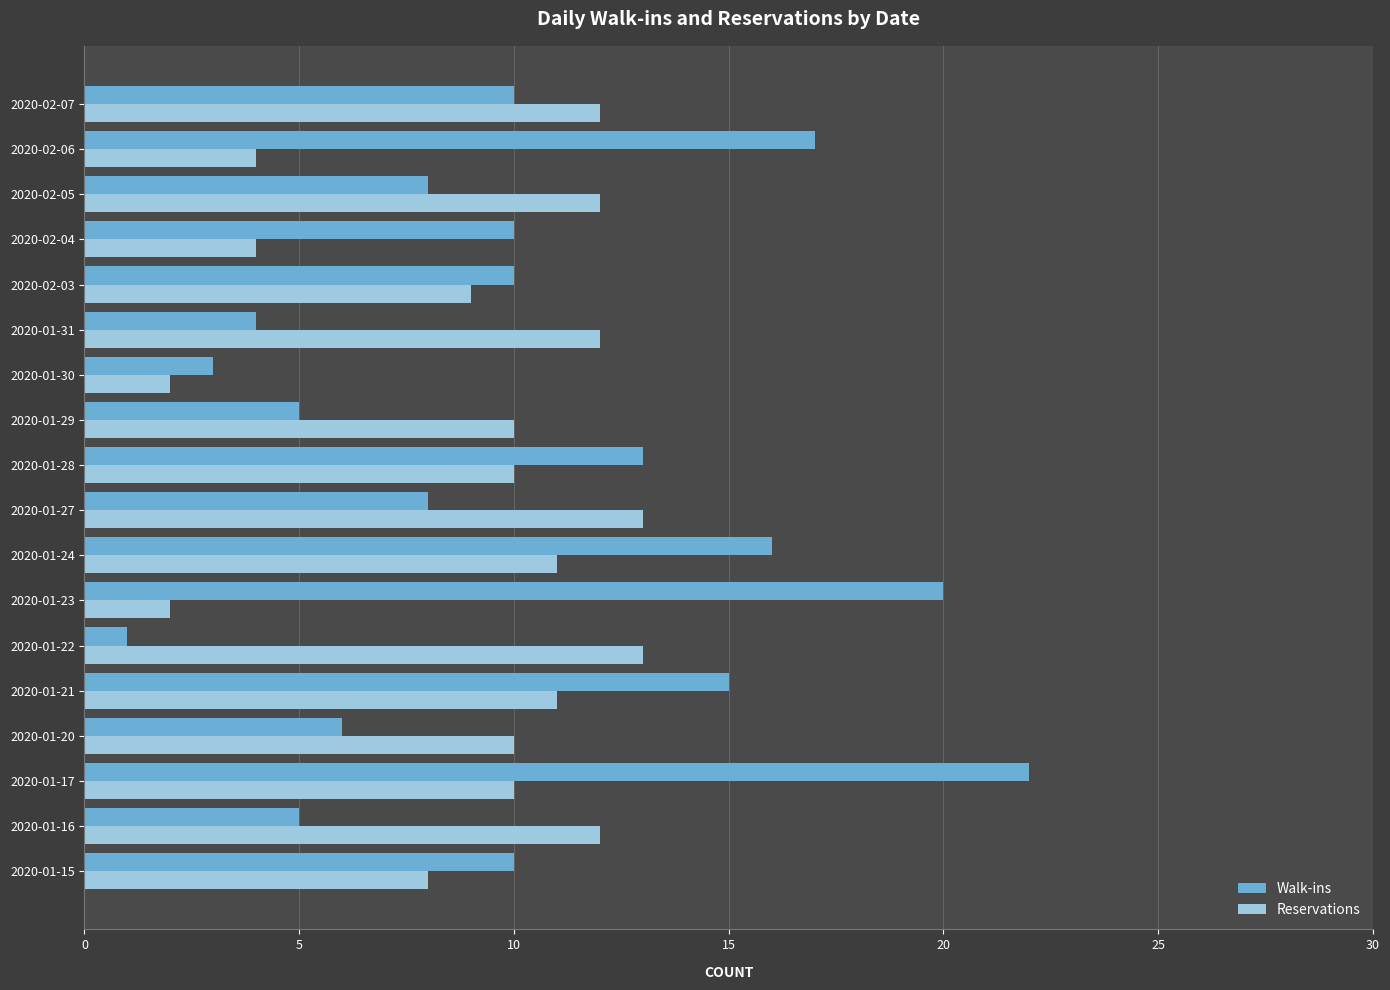

The Reservations series shows 13 at 2020-01-22. True or false?

True